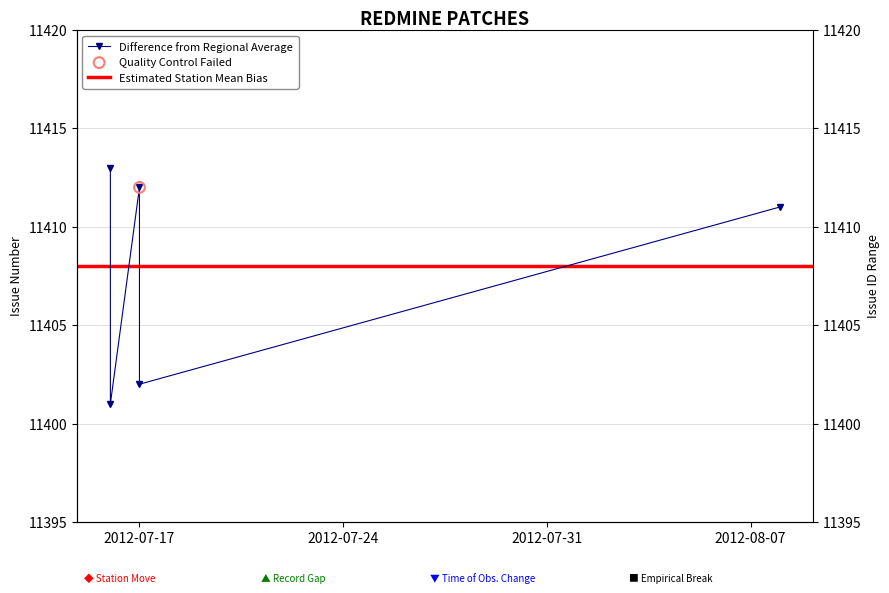

What is the change in value from 2012-07-17 to 2012-07-16?

+1